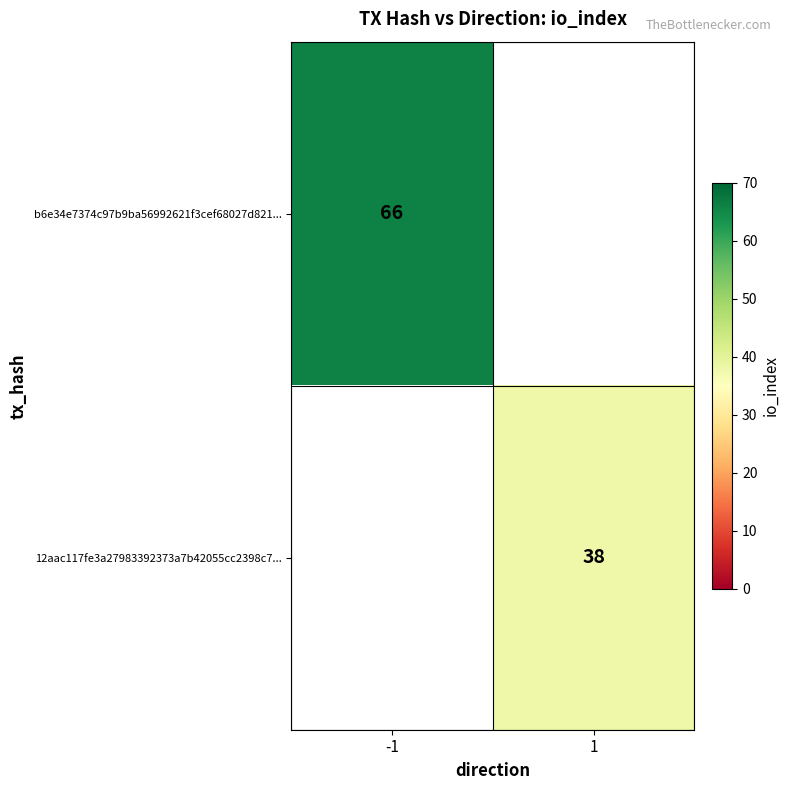

Is it true that 12aac117fe3a27983392373a7b42055cc2398c7... equals 38 at 1?

True